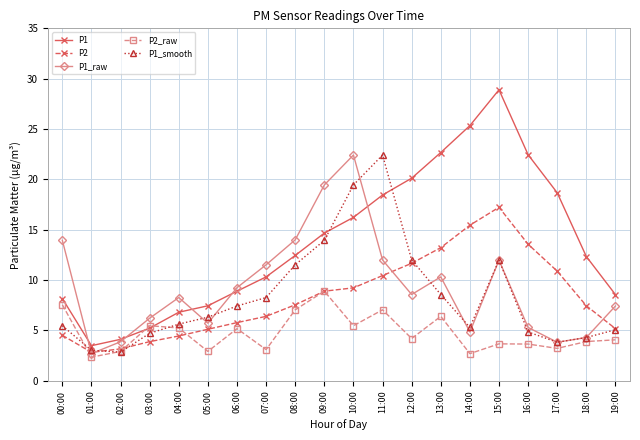

Count the number of data series in this chart.

5